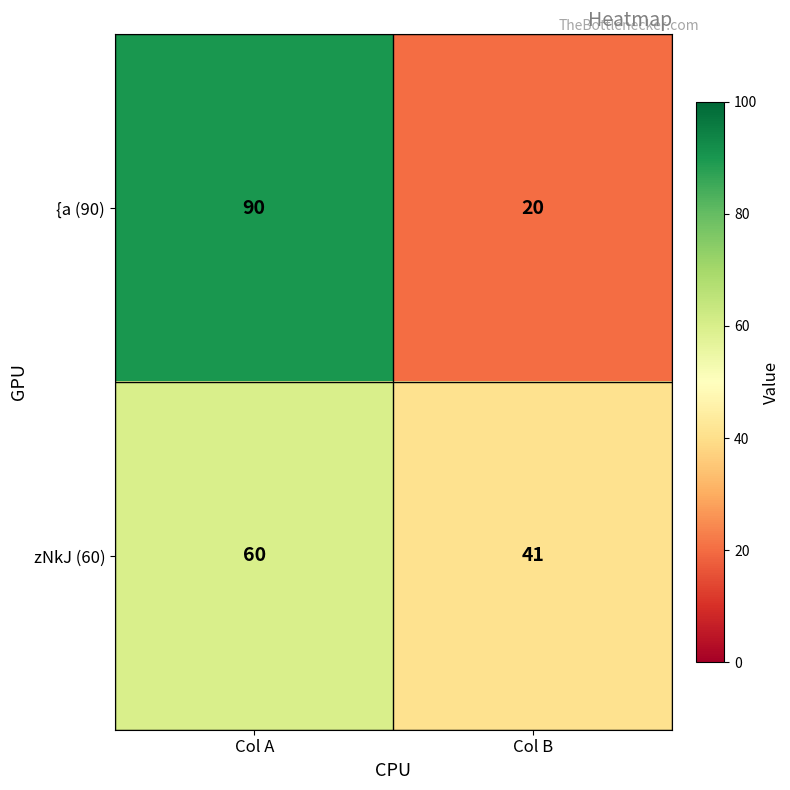

How many series are shown in this chart?

2